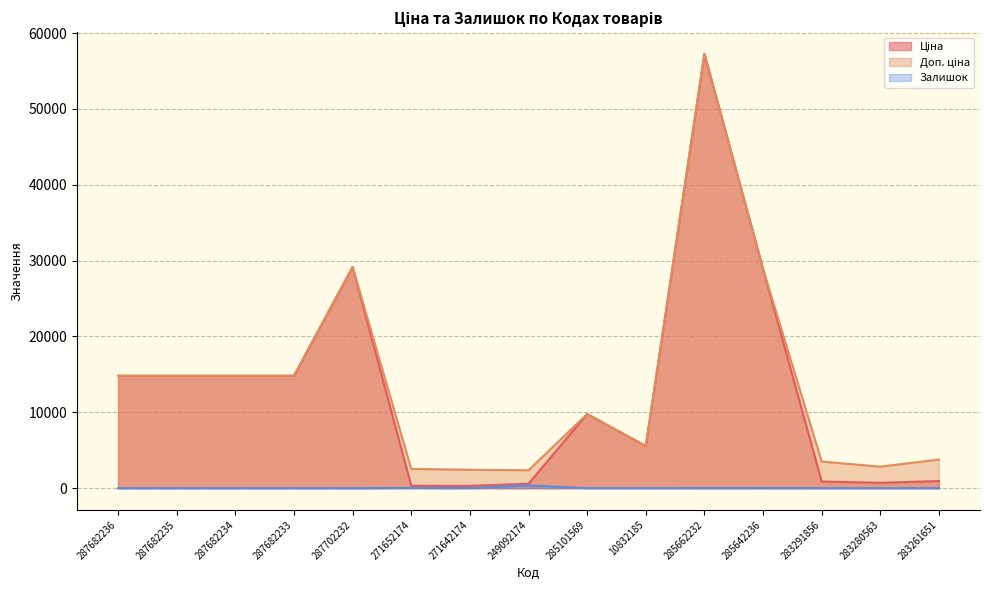

True or false: Доп. ціна and Ціна cross at least once.

False